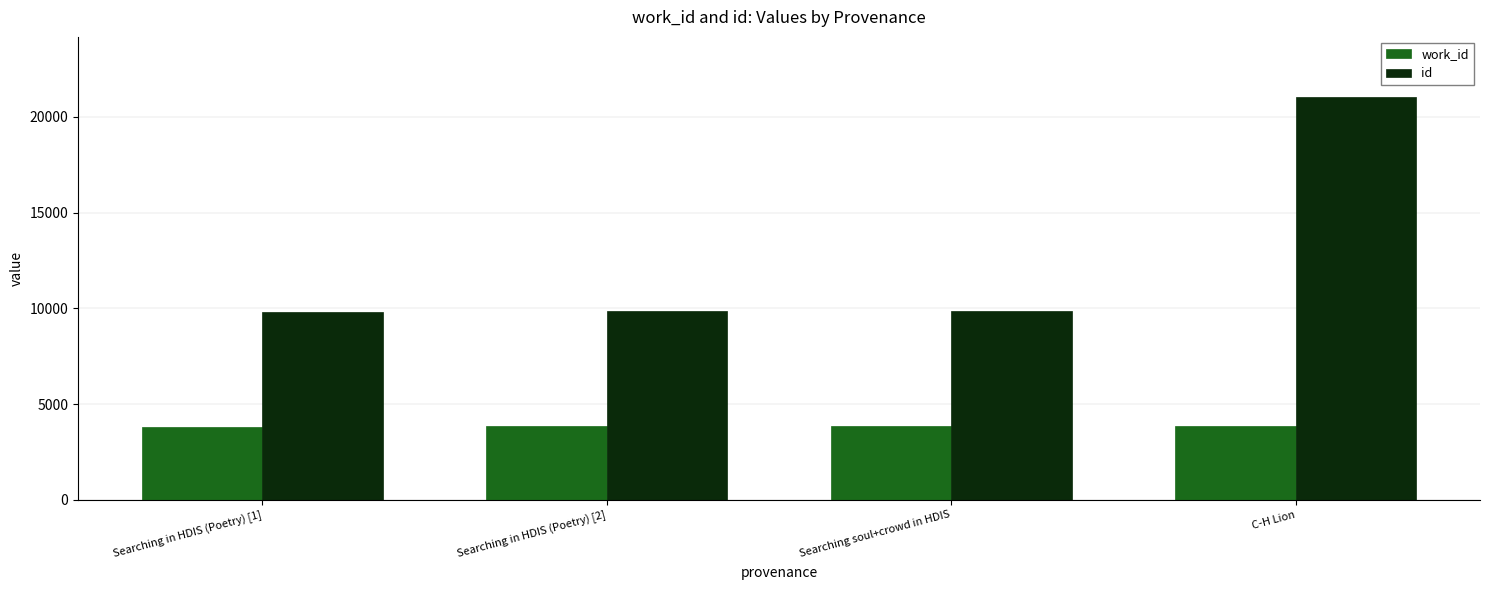

What are all the series names shown in the legend?

work_id, id